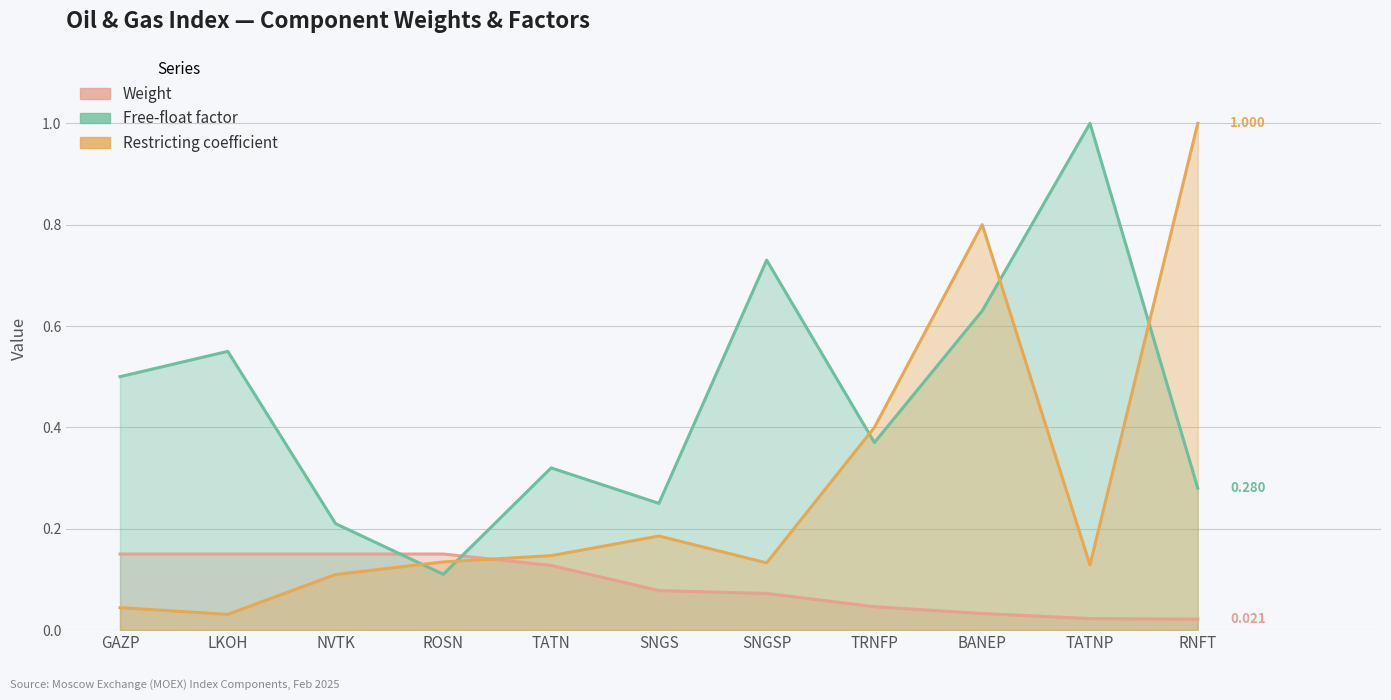

At which label does Restricting coefficient reach its peak?

RNFT